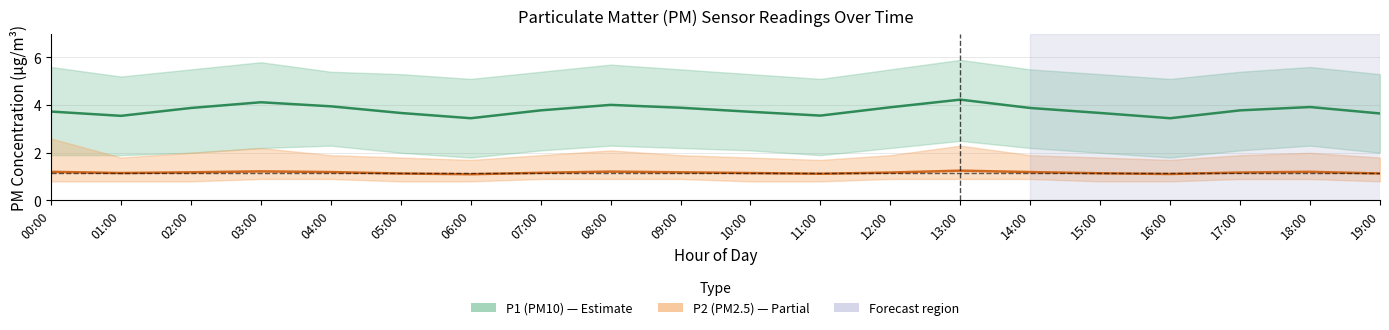

Which series changed the most between 05:00 and 19:00?

P1 (PM10) center